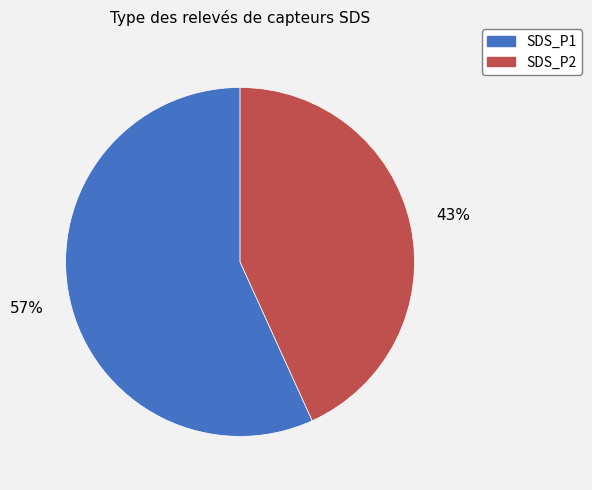

Is it true that SDS_P2 is 32% of the pie?

False